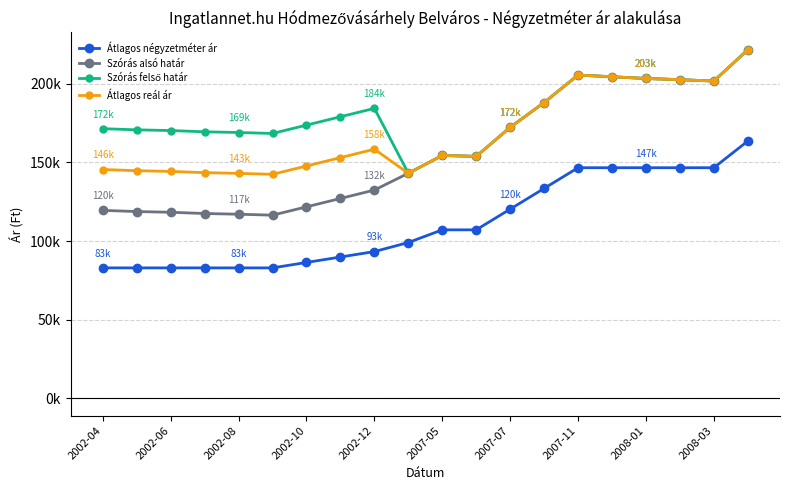

What is the maximum value for Átlagos reál ár?

221671